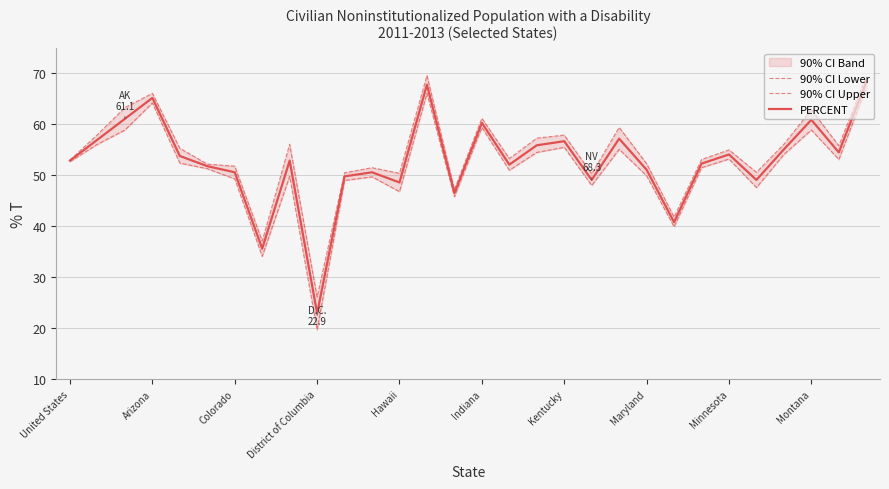

At which label is 90% CI Upper closest to 47?

14